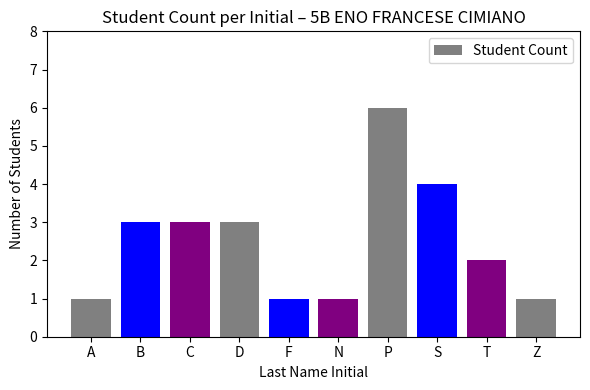

What is the value of the 8th bar from the left?

4